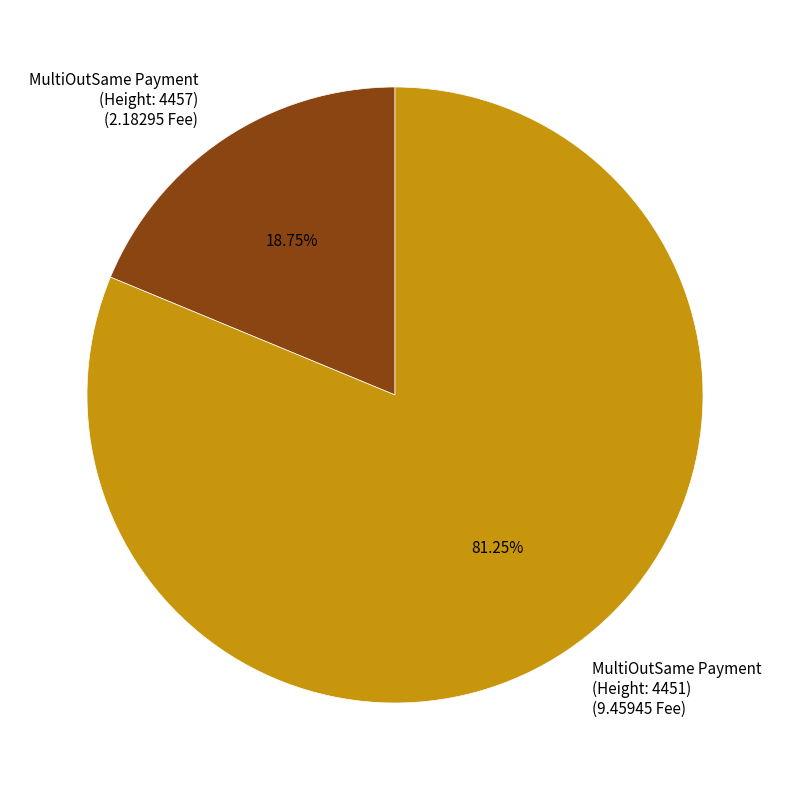

Does any single category account for the majority?

Yes